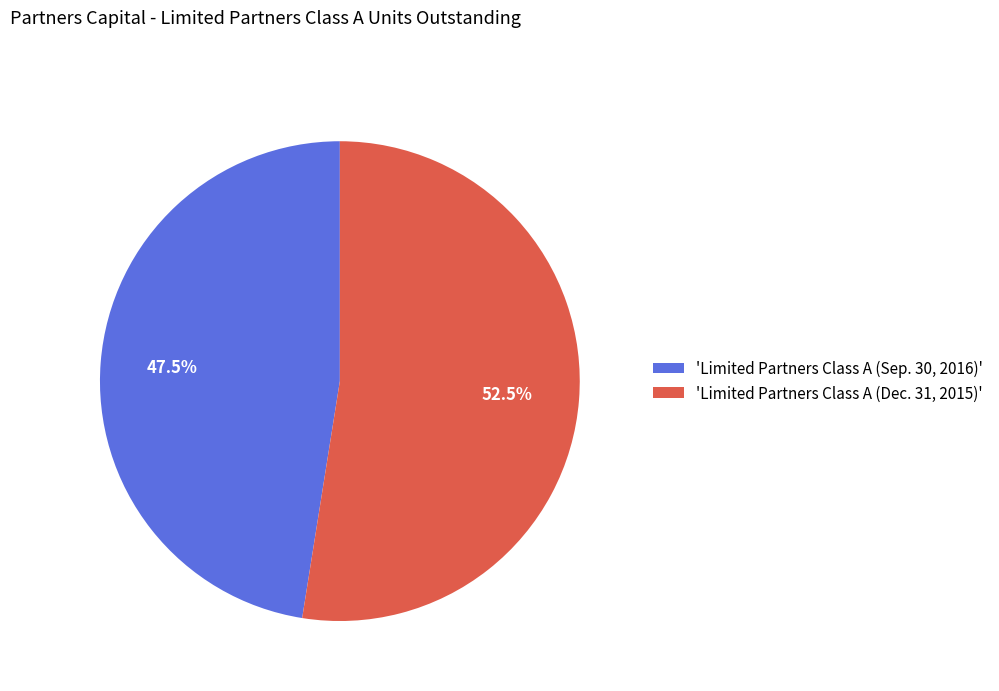

How many segments does this pie chart have?

2